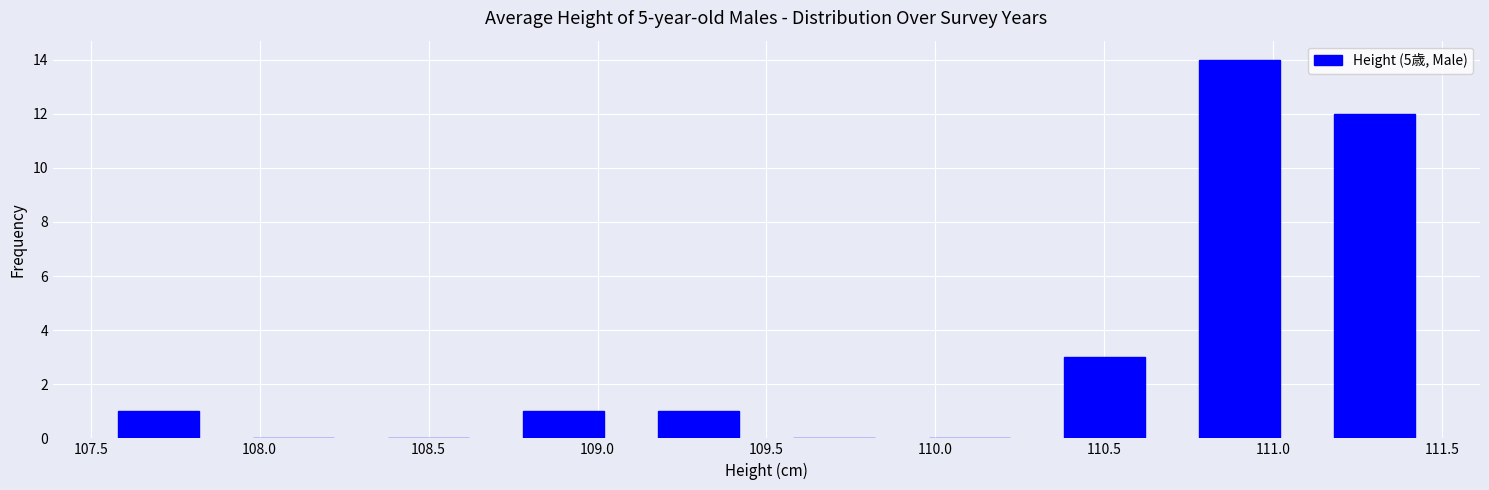

What is the height of the bar covering 110.7 to 111.1 on the x-axis? The values are not printed on the chart, so give them approximately, as read against the axis.

14